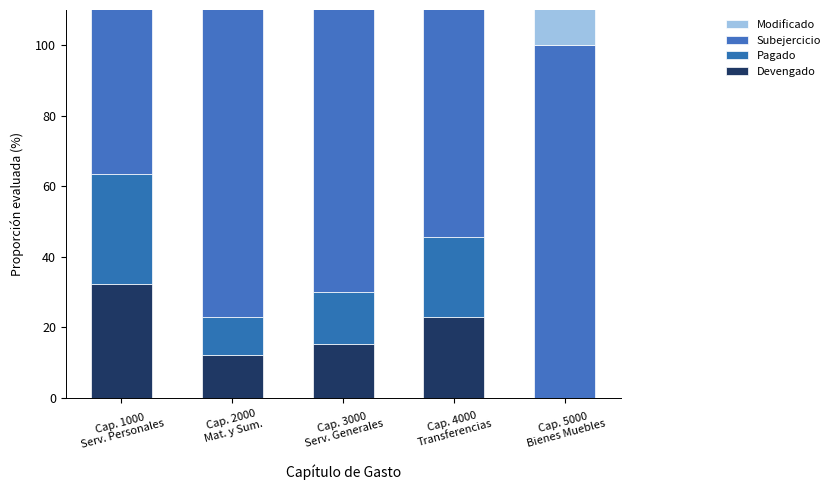

How many positive values does the Pagado series have?

4